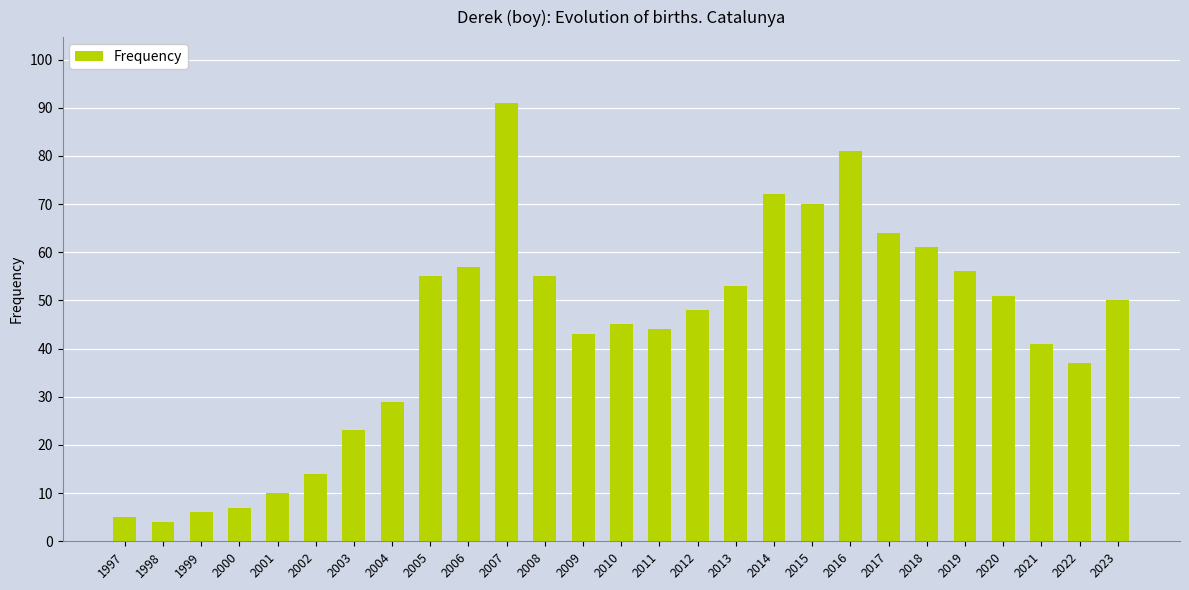

Read the value at 2001, to the nearest 5.

10